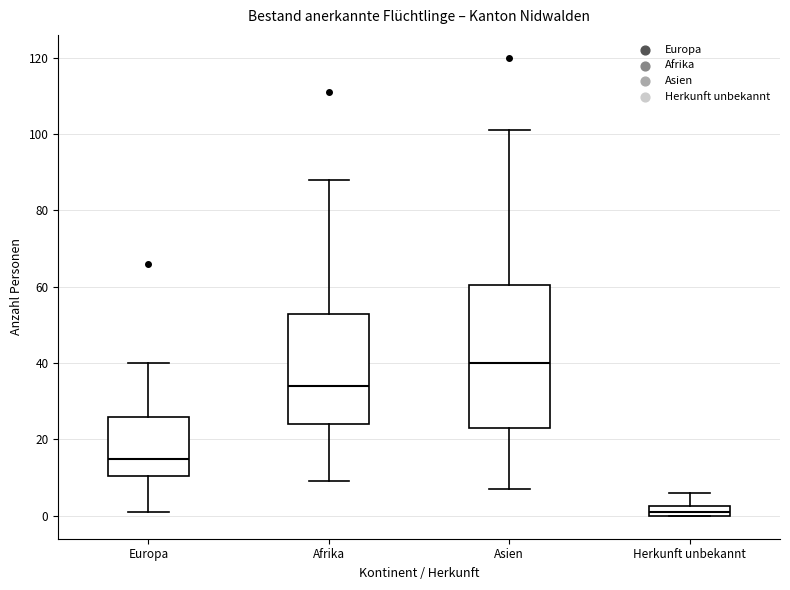

Where does the upper whisker of the box for Afrika end on the y-axis? The values are not printed on the chart, so give them approximately, as read against the axis.

88